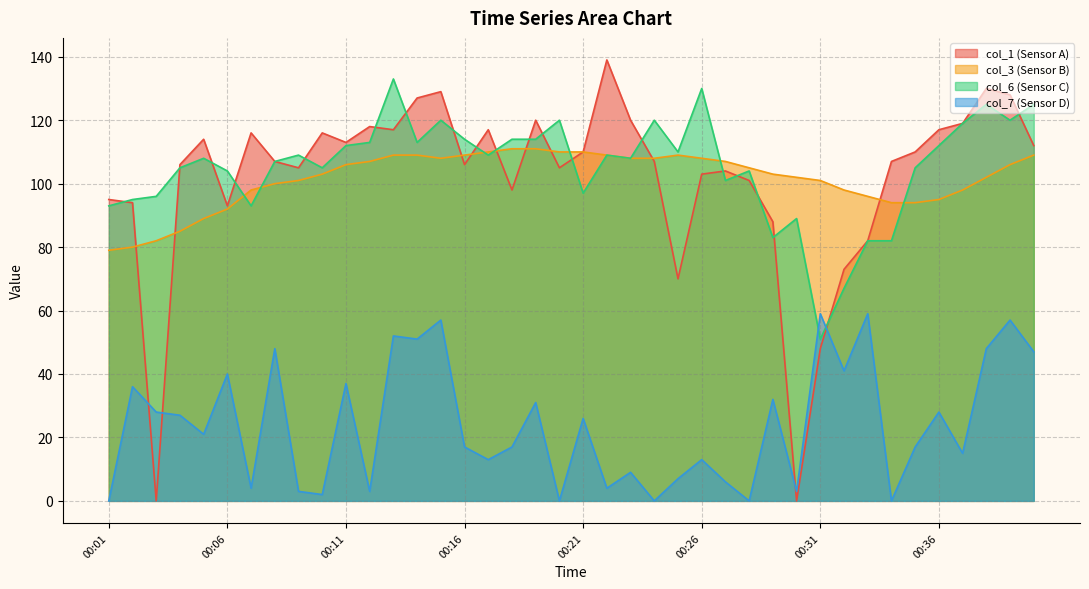

True or false: col_3 and col_7 cross at least once.

False